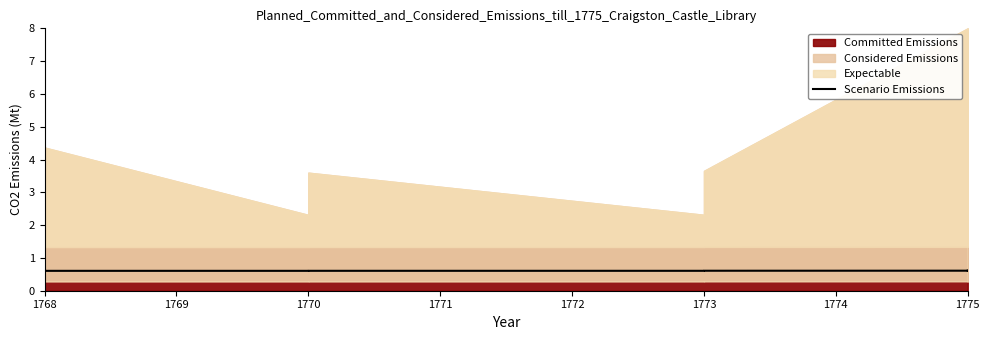

Which category has the highest value across all series?

1775